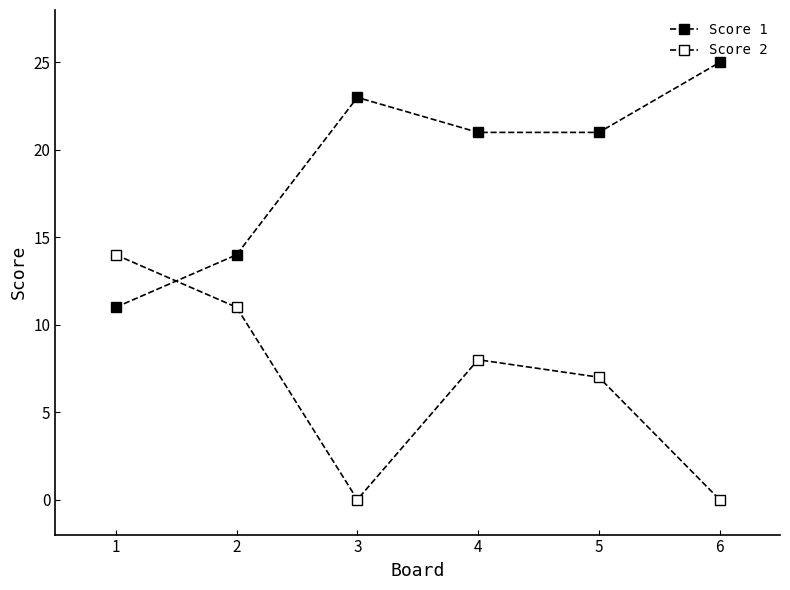

How many series are shown in this chart?

2